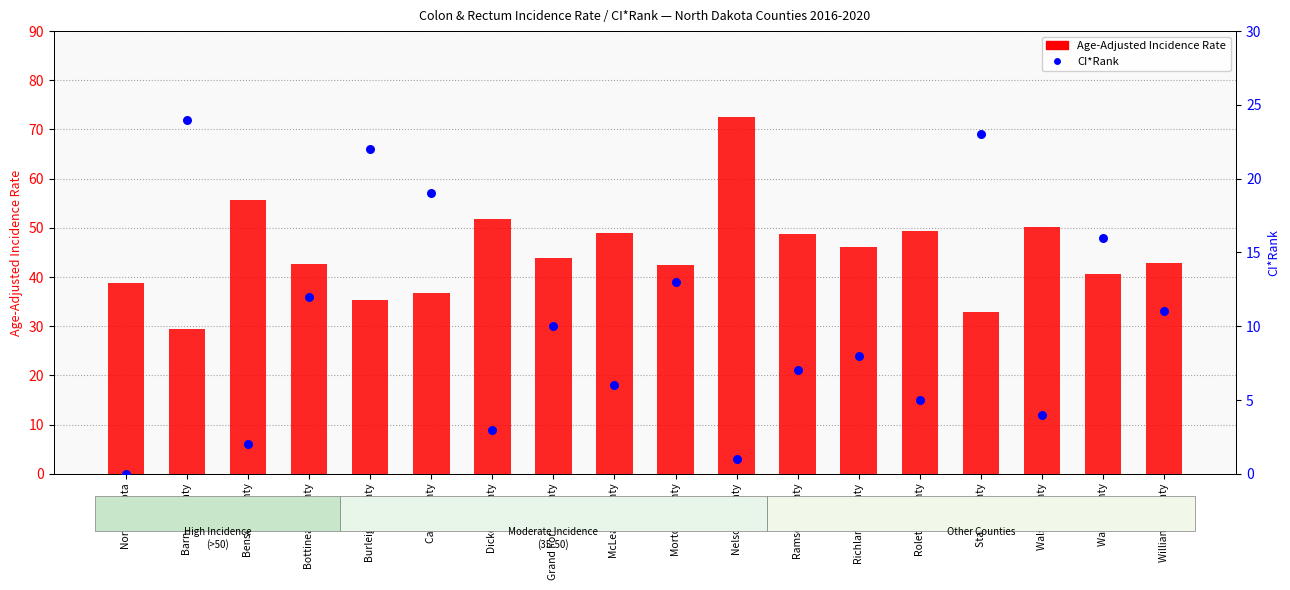

Which series contains the highest Y value?

Age-Adjusted Incidence Rate